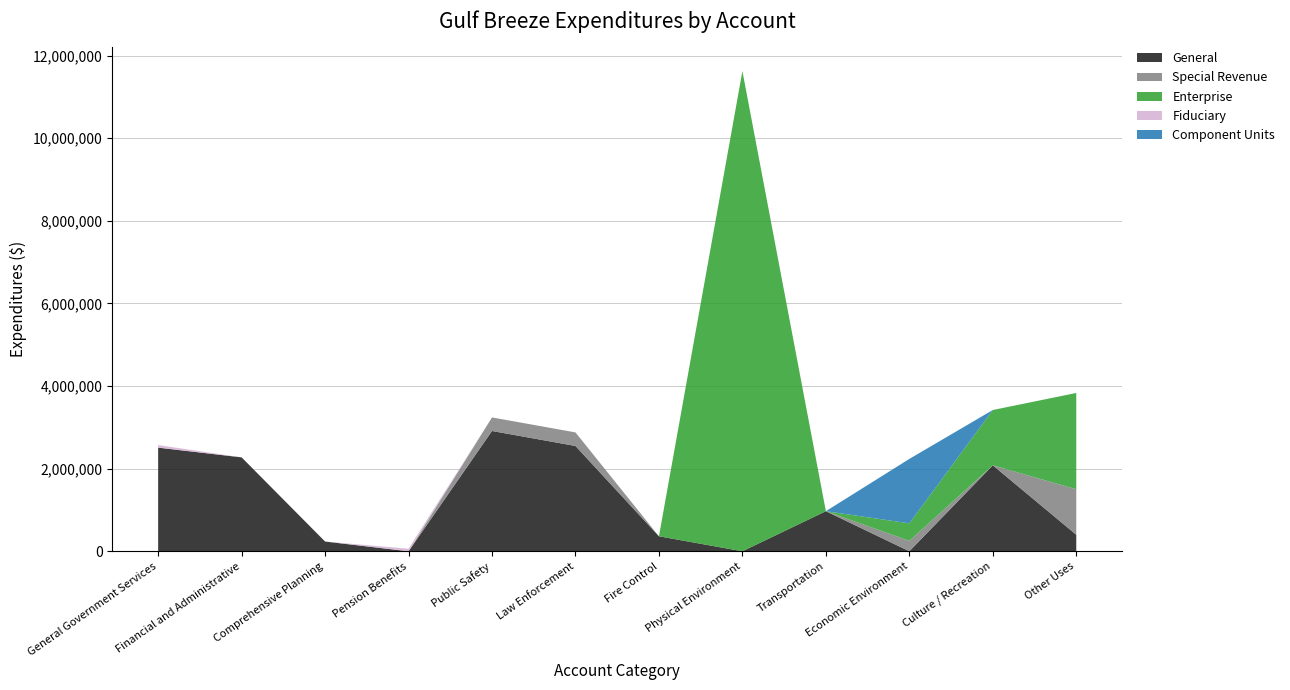

Reading right to left, what are all the values shown in this chart?

General: Other Uses=400000	Culture / Recreation=2080710	Economic Environment=0	Transportation=970278	Physical Environment=0	Fire Control=362687	Law Enforcement=2549211	Public Safety=2911898	Pension Benefits=0	Comprehensive Planning=235928	Financial and Administrative=2273042	General Government Services=2508970
Special Revenue: Other Uses=1102241	Culture / Recreation=0	Economic Environment=252779	Transportation=0	Physical Environment=0	Fire Control=0	Law Enforcement=328168	Public Safety=328168	Pension Benefits=0	Comprehensive Planning=0	Financial and Administrative=0	General Government Services=0
Enterprise: Other Uses=2329708	Culture / Recreation=1338998	Economic Environment=423343	Transportation=0	Physical Environment=11623771	Fire Control=0	Law Enforcement=0	Public Safety=0	Pension Benefits=0	Comprehensive Planning=0	Financial and Administrative=0	General Government Services=0
Fiduciary: Other Uses=0	Culture / Recreation=0	Economic Environment=0	Transportation=0	Physical Environment=0	Fire Control=0	Law Enforcement=0	Public Safety=0	Pension Benefits=62123	Comprehensive Planning=0	Financial and Administrative=0	General Government Services=62123
Component Units: Other Uses=0	Culture / Recreation=0	Economic Environment=1559490	Transportation=0	Physical Environment=0	Fire Control=0	Law Enforcement=0	Public Safety=0	Pension Benefits=0	Comprehensive Planning=0	Financial and Administrative=0	General Government Services=0